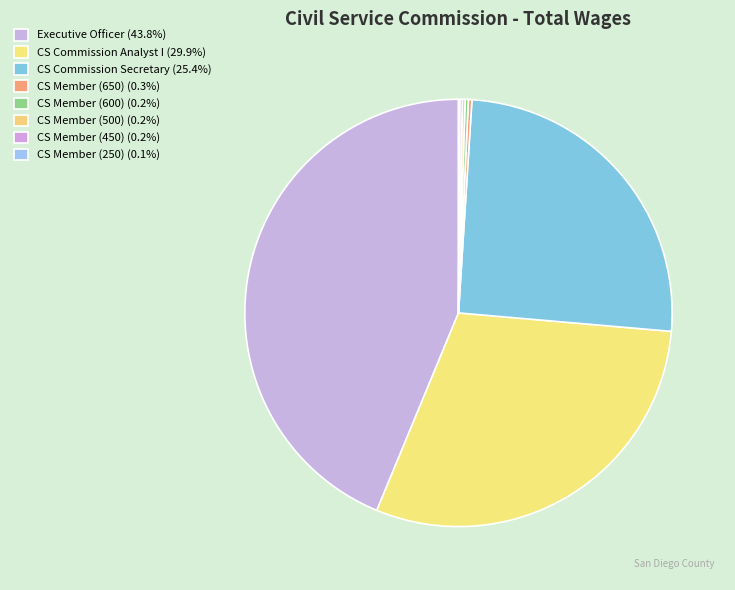

Which category has the smallest portion of the pie?

Civil Service Commission Member (250)